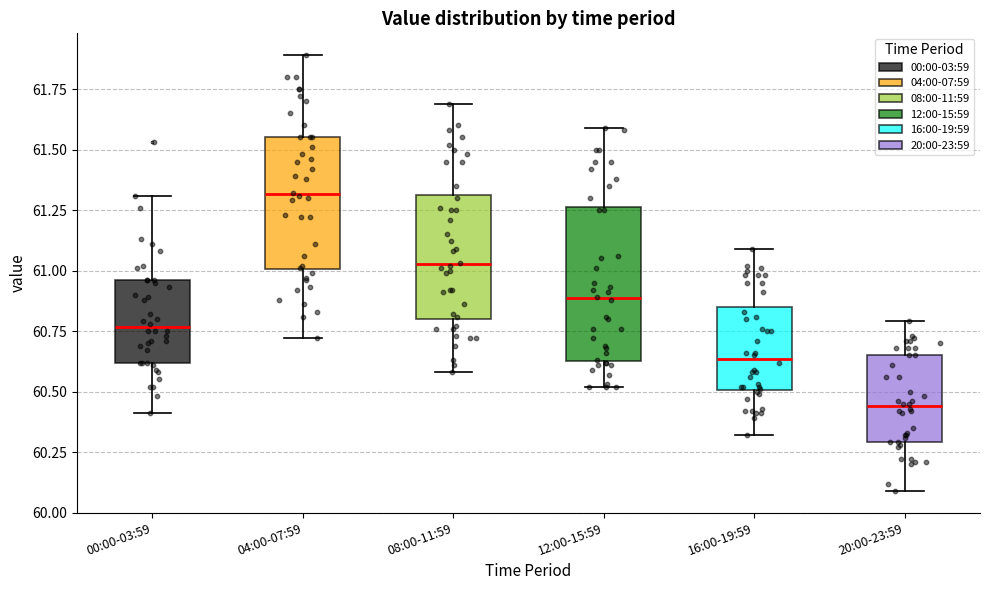

Where does the lower whisker of the box for 00:00-03:59 end on the y-axis? The values are not printed on the chart, so give them approximately, as read against the axis.

60.40